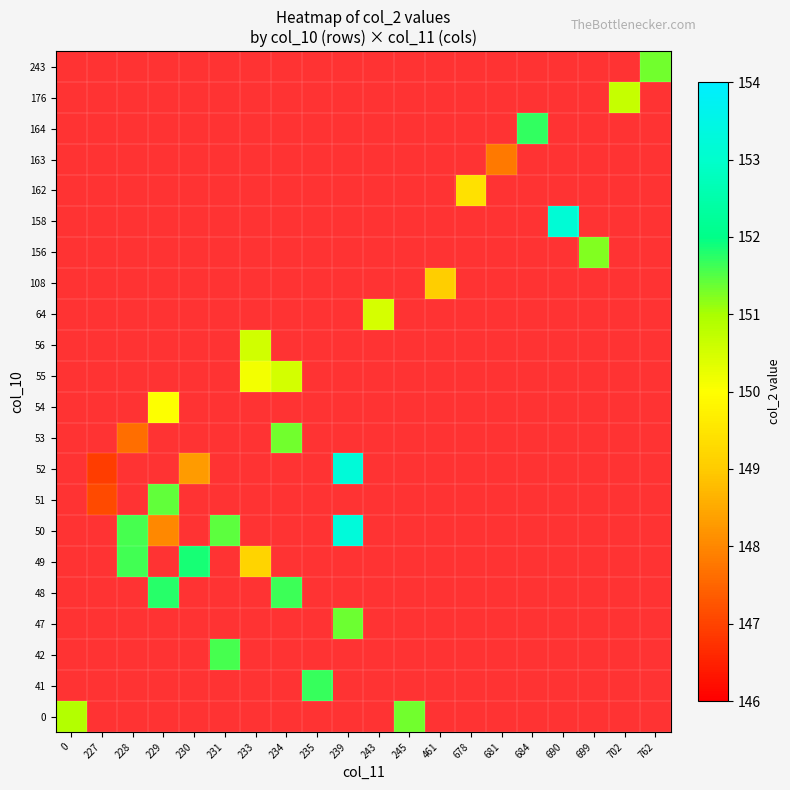

Between 678 and 684, which is larger?

684